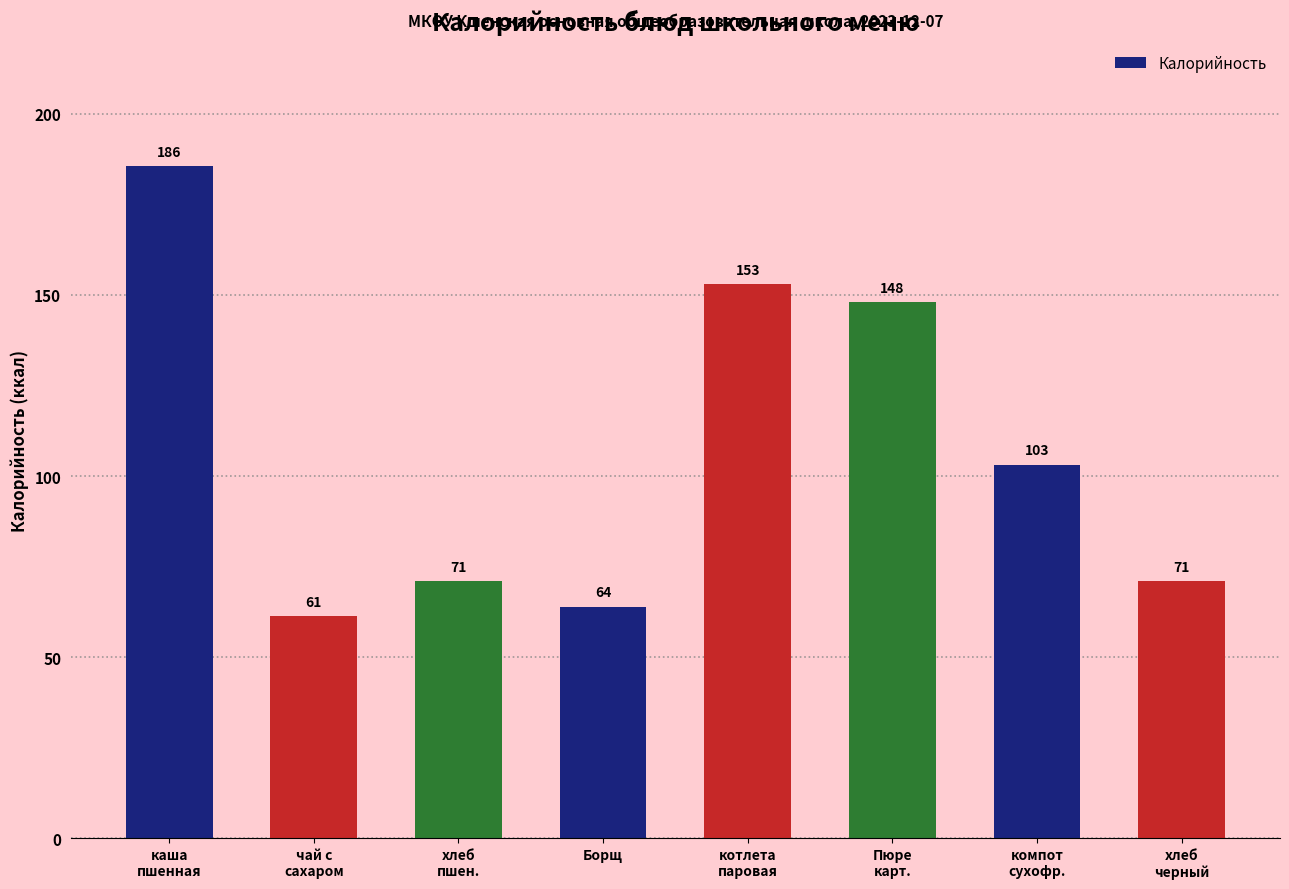

Which category has the highest value across all series?

каша
пшенная